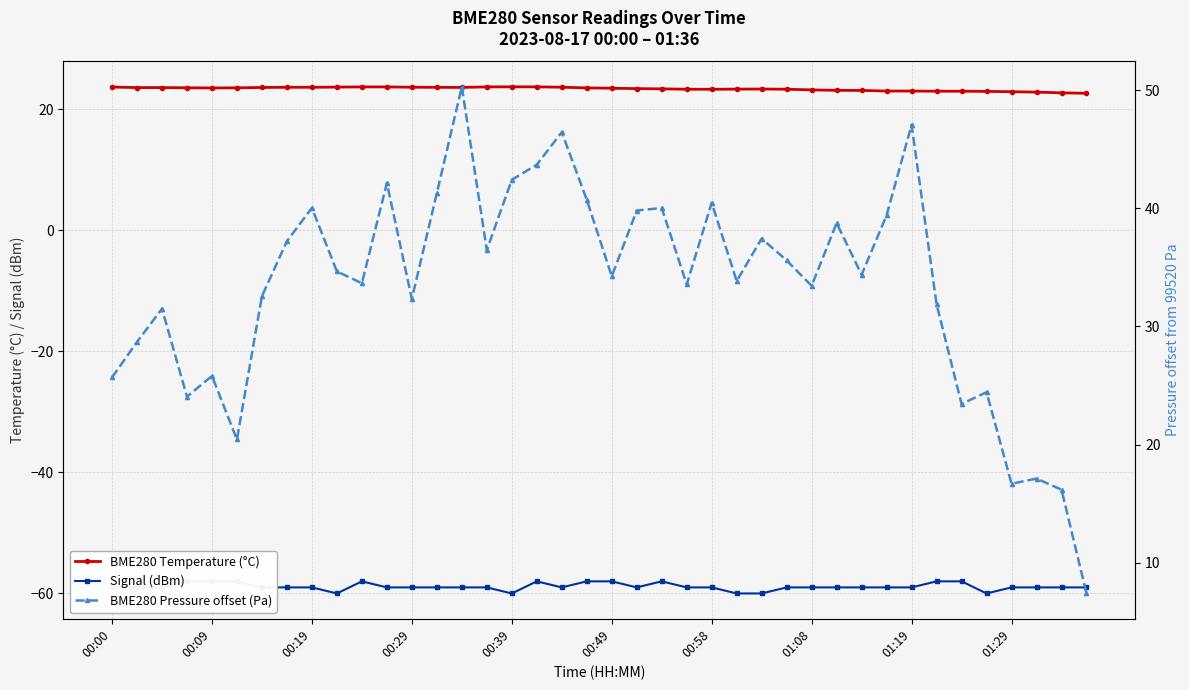

True or false: BME280 Pressure offset (Pa) has more than 1 interior local peaks.

True